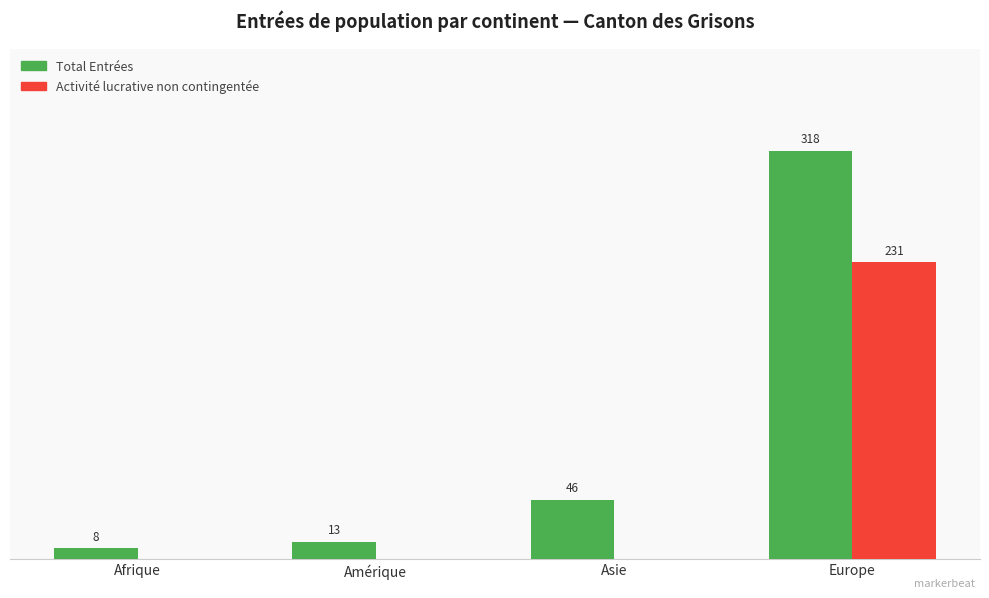

Is the value of Total Entrées at Afrique greater than the value of Activité lucrative non contingentée at Amérique?

Yes